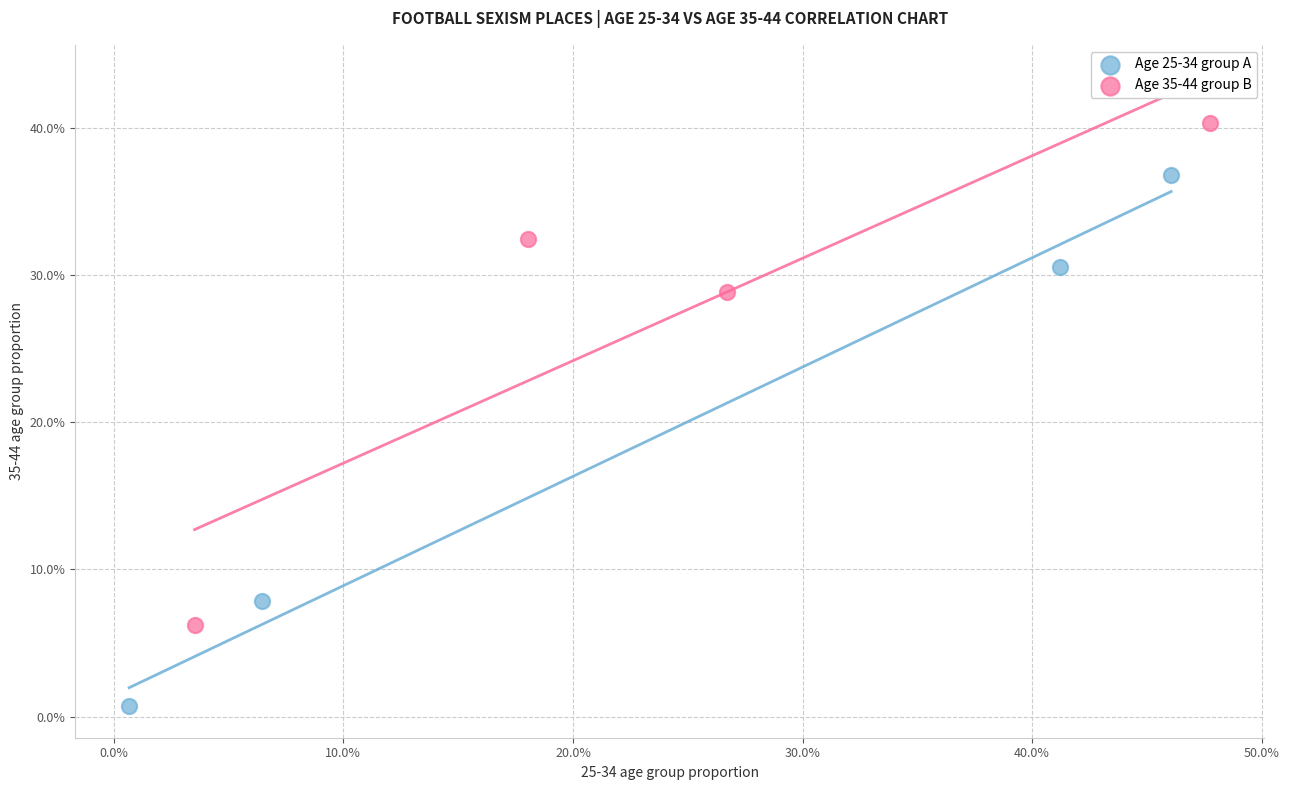

Which series reaches the minimum Y coordinate?

Age 25-34 group A